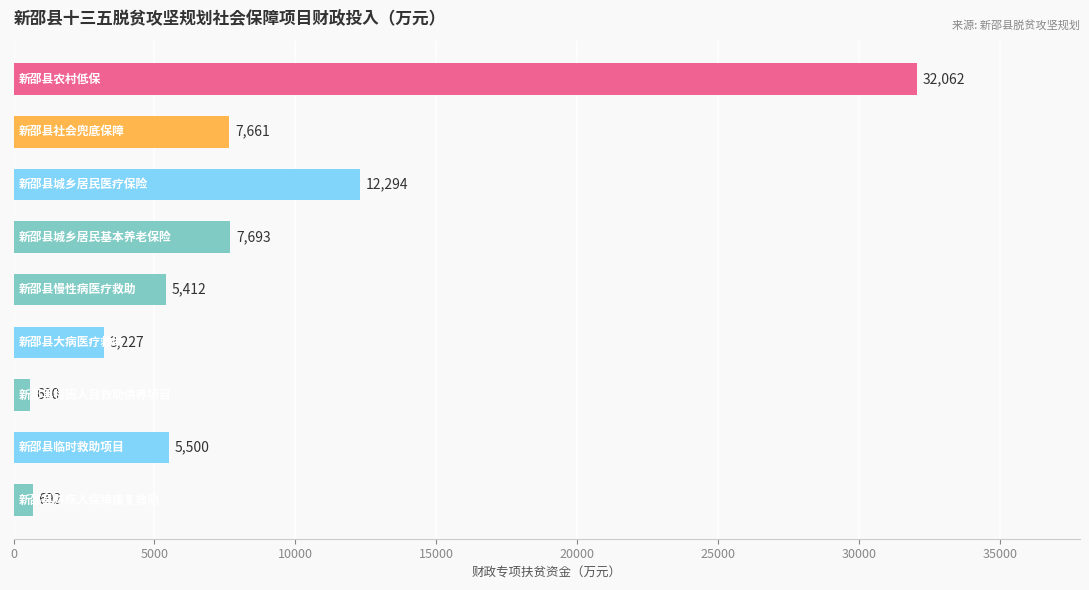

Does the chart contain any negative values?

No